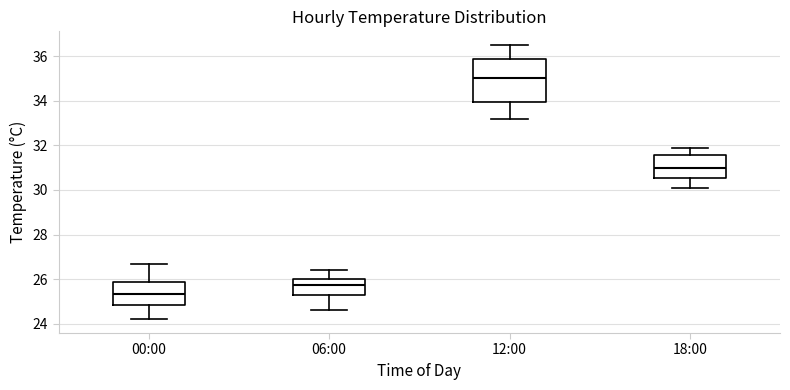

Where does the lower whisker of the box for 06:00 end on the y-axis? The values are not printed on the chart, so give them approximately, as read against the axis.

24.6